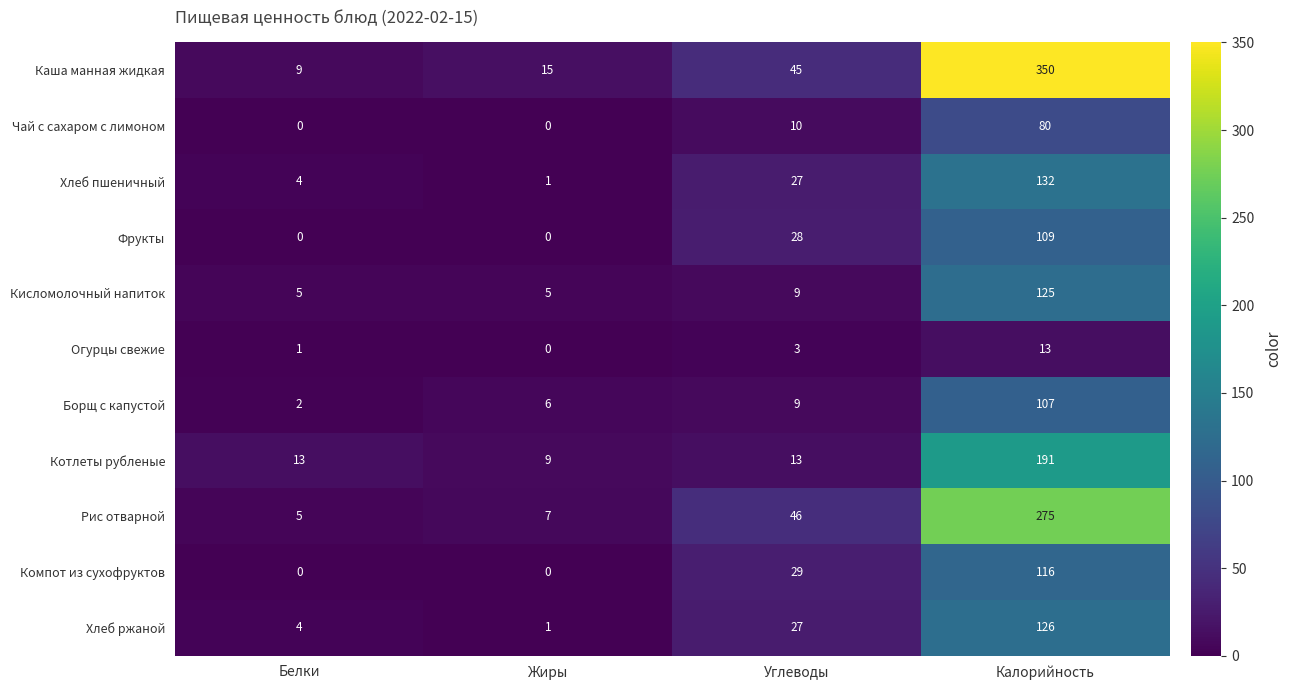

What is the average value of the Каша манная жидкая series?

105